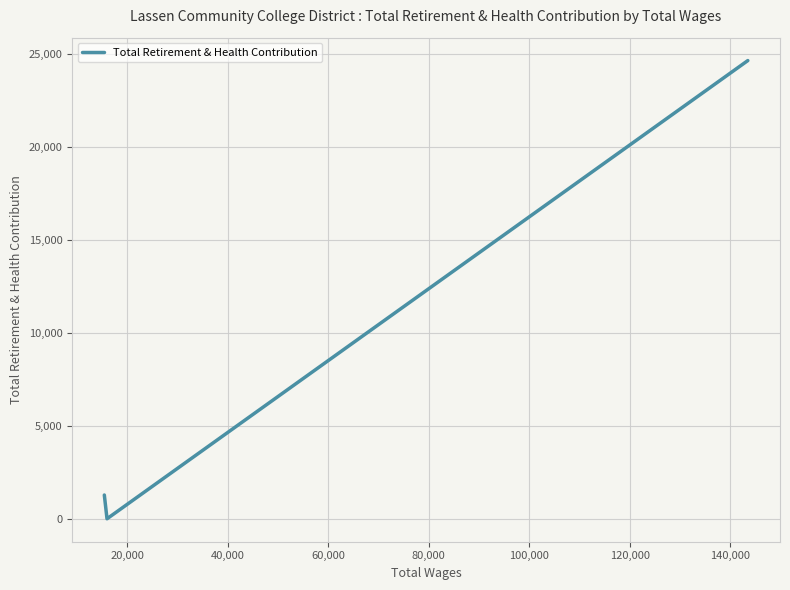

True or false: the data shows 677 at 40,000.

False